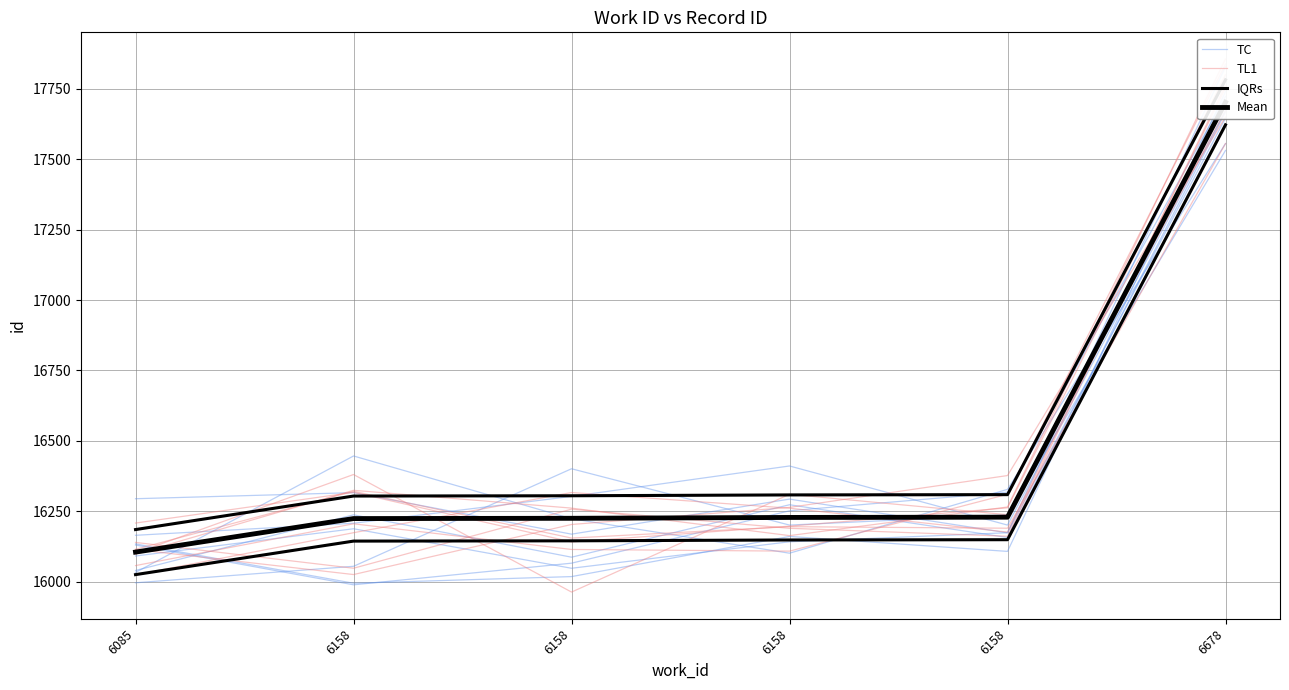

Does the chart display data point markers on the line(s)?

No